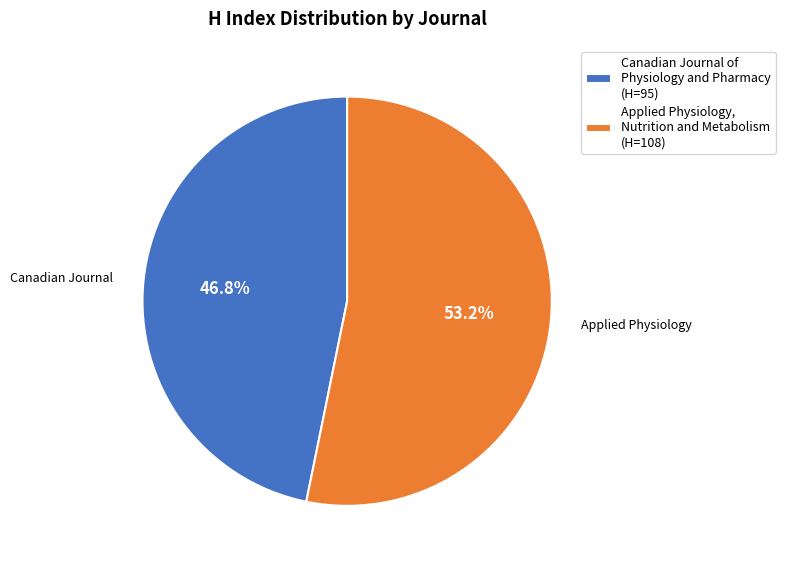

Combined, do Applied Physiology, Nutrition and Metabolism (H=108) and Canadian Journal of Physiology and Pharmacy (H=95) account for over 50%?

Yes